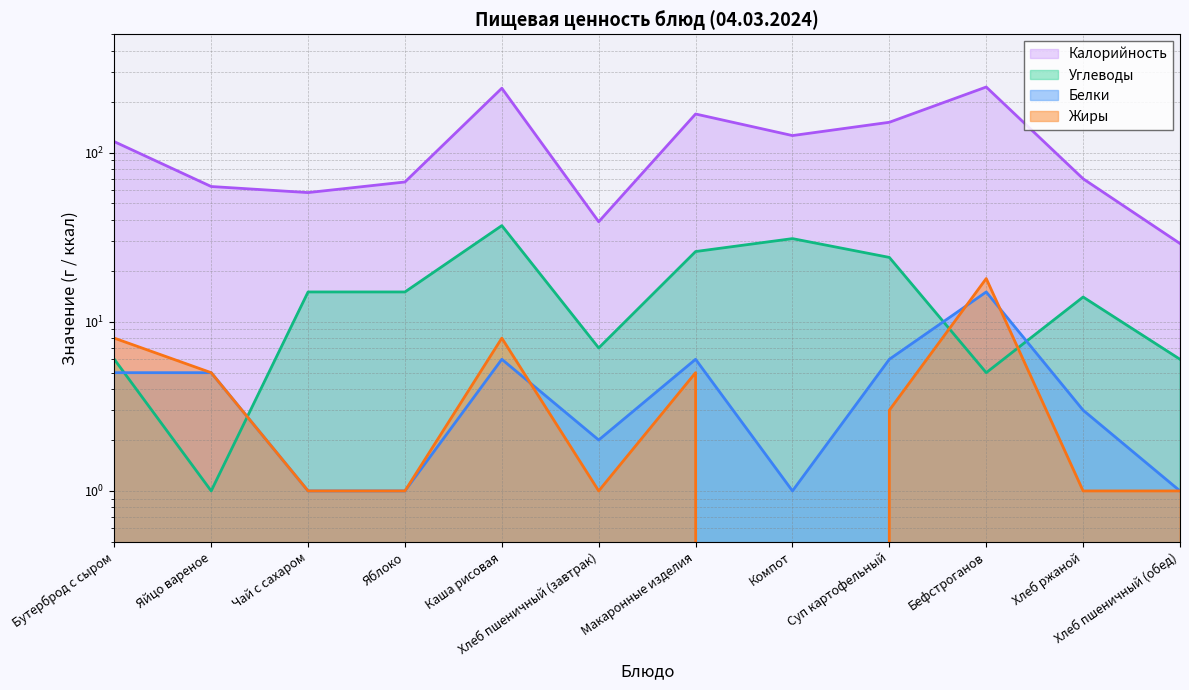

Between Каша рисовая and Хлеб пшеничный (обед), which series saw the biggest shift?

Калорийность